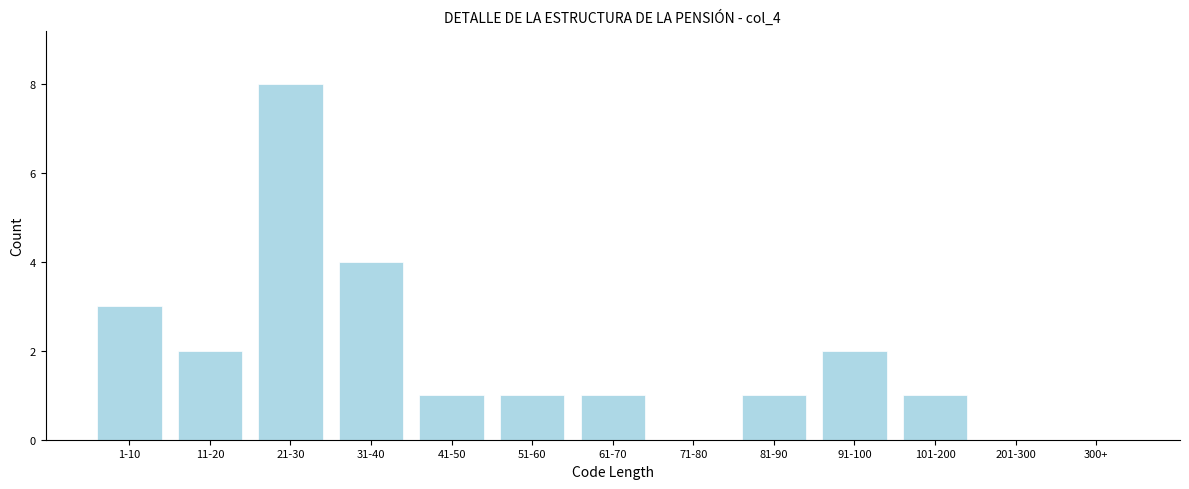

Reading left to right, transcribe all the data shown in this chart.

1-10=3	11-20=2	21-30=8	31-40=4	41-50=1	51-60=1	61-70=1	71-80=0	81-90=1	91-100=2	101-200=1	201-300=0	300+=0